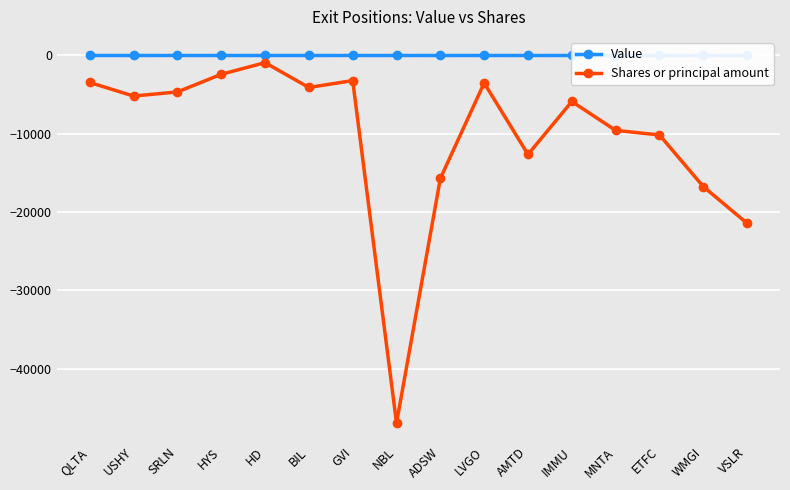

Which series changed the most between NBL and MNTA?

Shares or principal amount